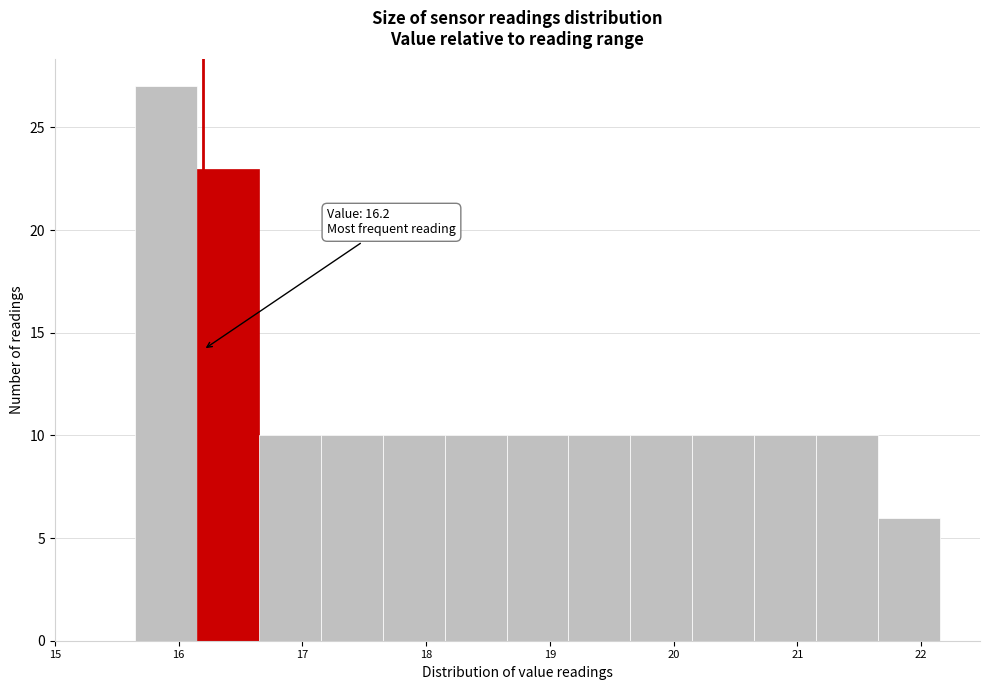

Which range on the x-axis has the tallest bar?

15.65 to 16.15